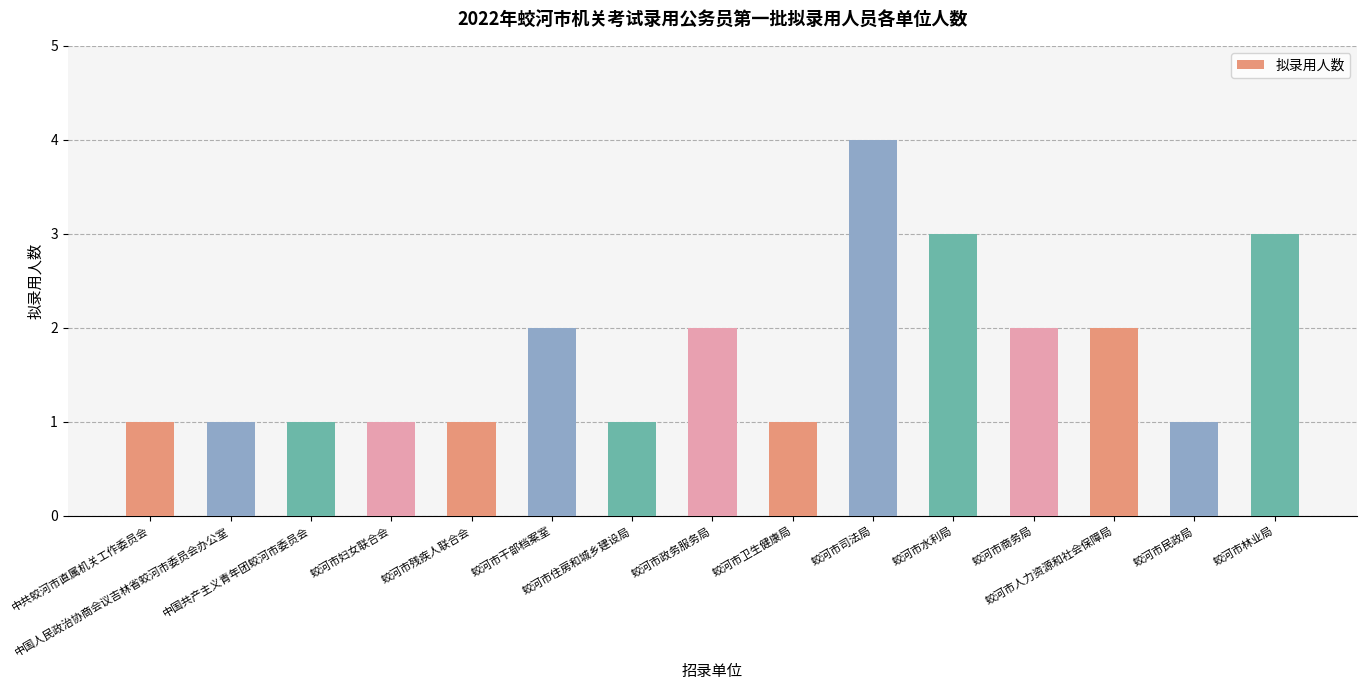

What is the value of the 10th bar from the left?

4